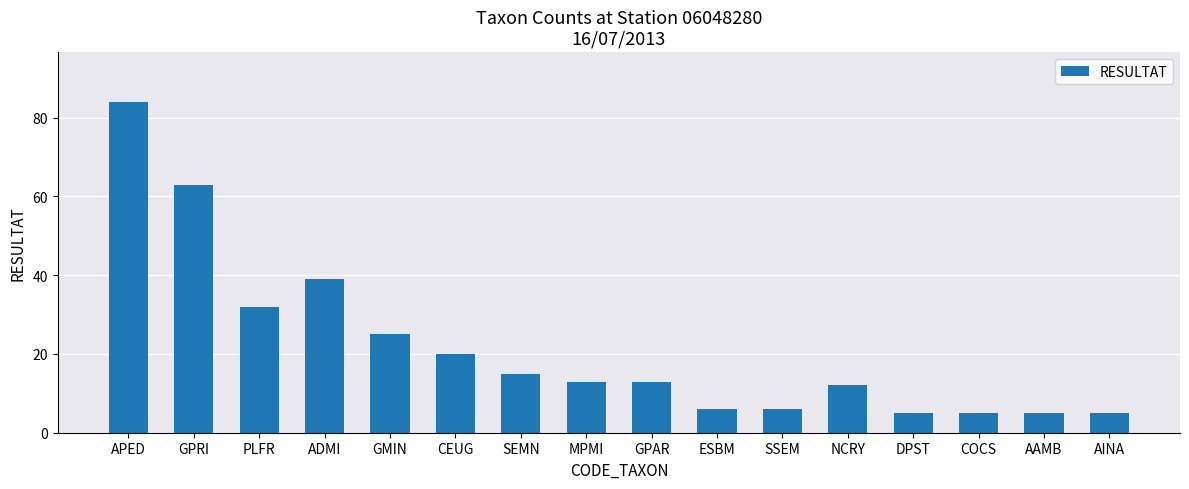

The chart shows a value of 2 at AAMB. True or false?

False